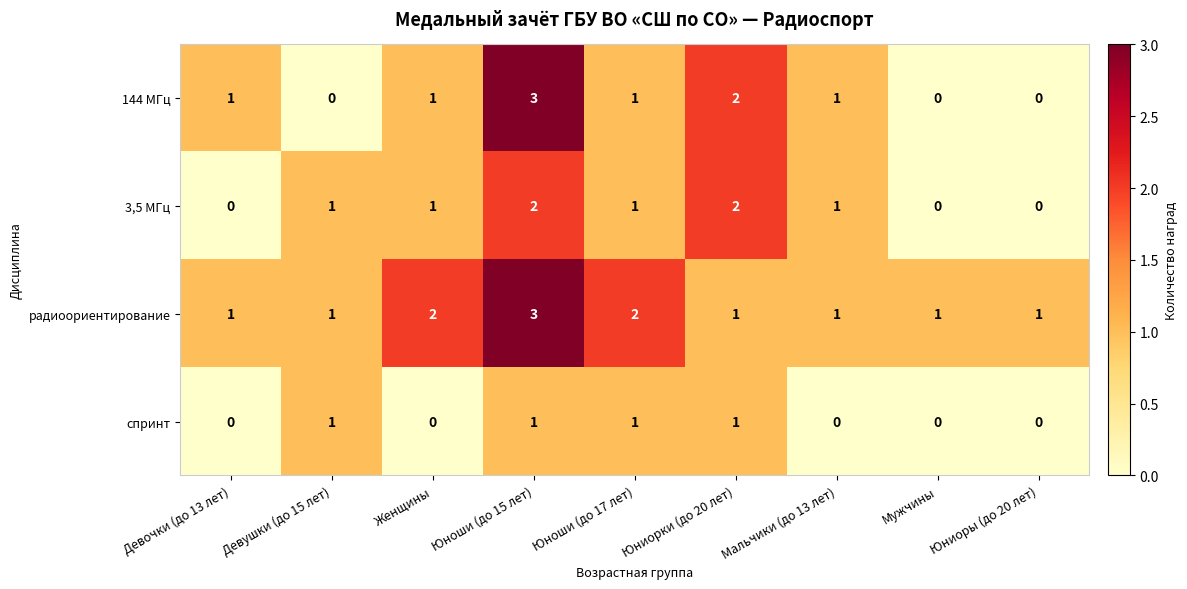

What is the maximum value shown in the chart?

3